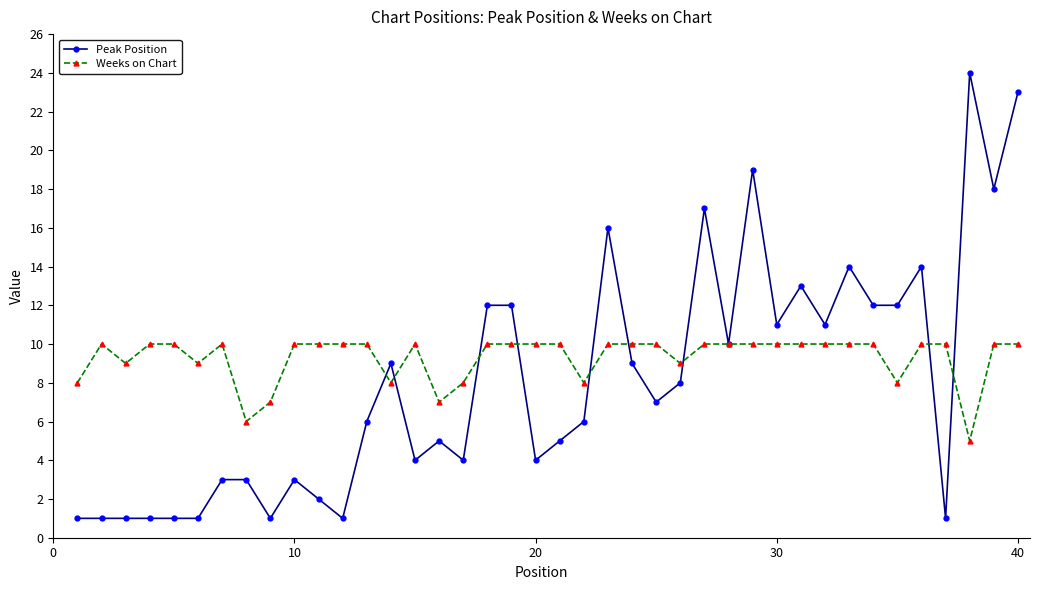

Does the chart have visible grid lines?

No